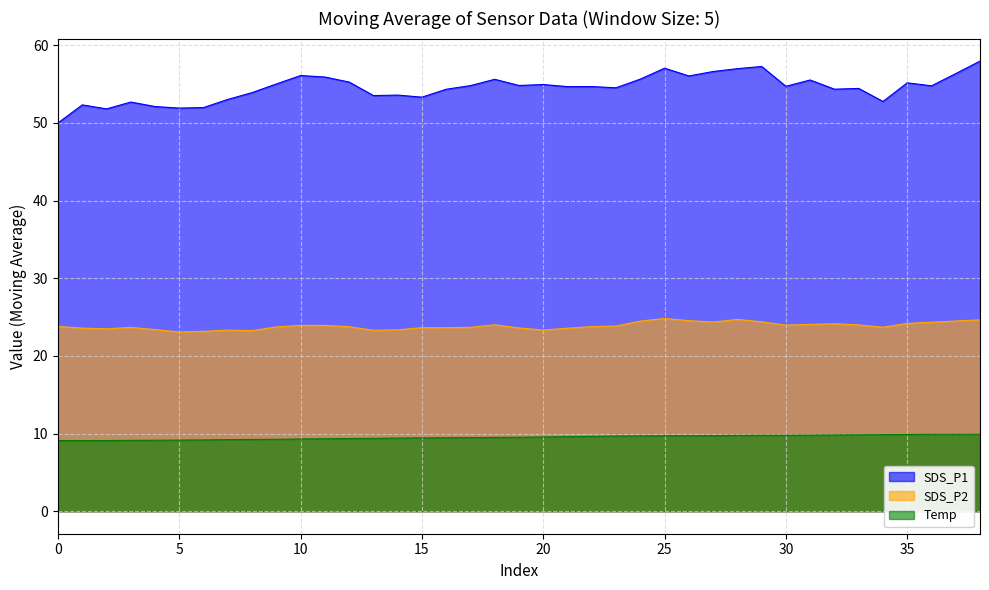

What is the sum of all SDS_P2 values?

930.6